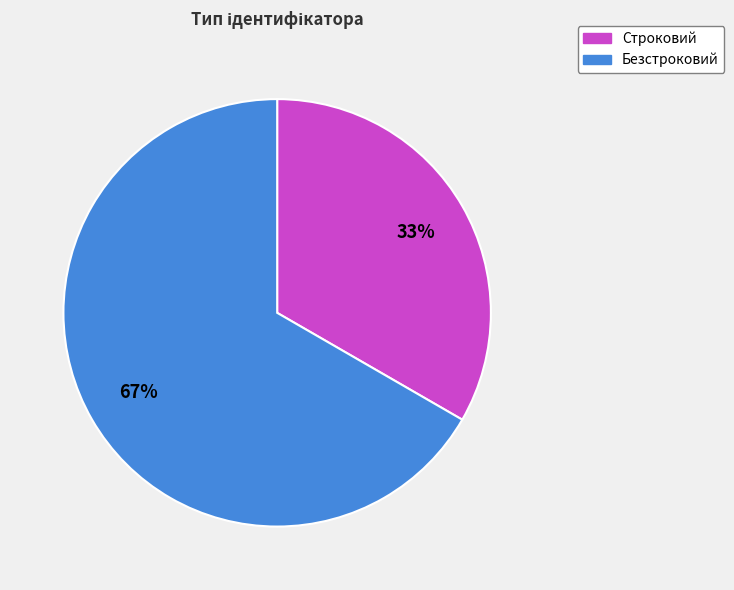

Between Безстроковий and Строковий, which is larger?

Безстроковий